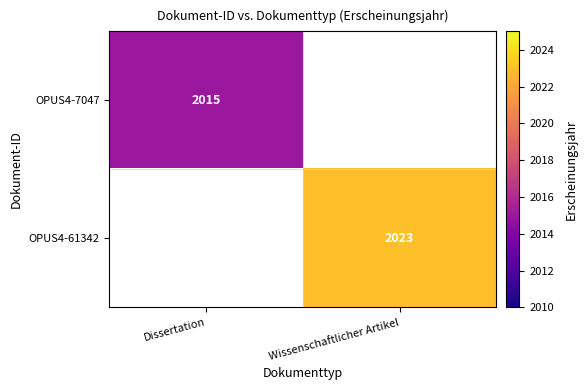

The value of OPUS4-7047 at Dissertation is 625.0. True or false?

False